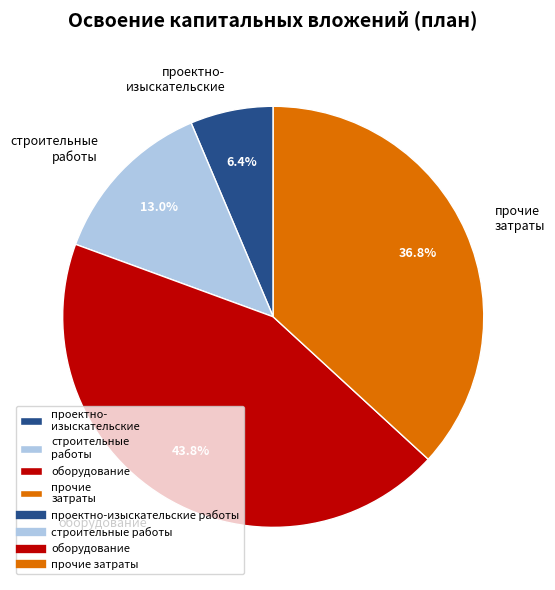

Combined, what portion of the pie is прочие затраты and проектно- изыскательские?

43.2%